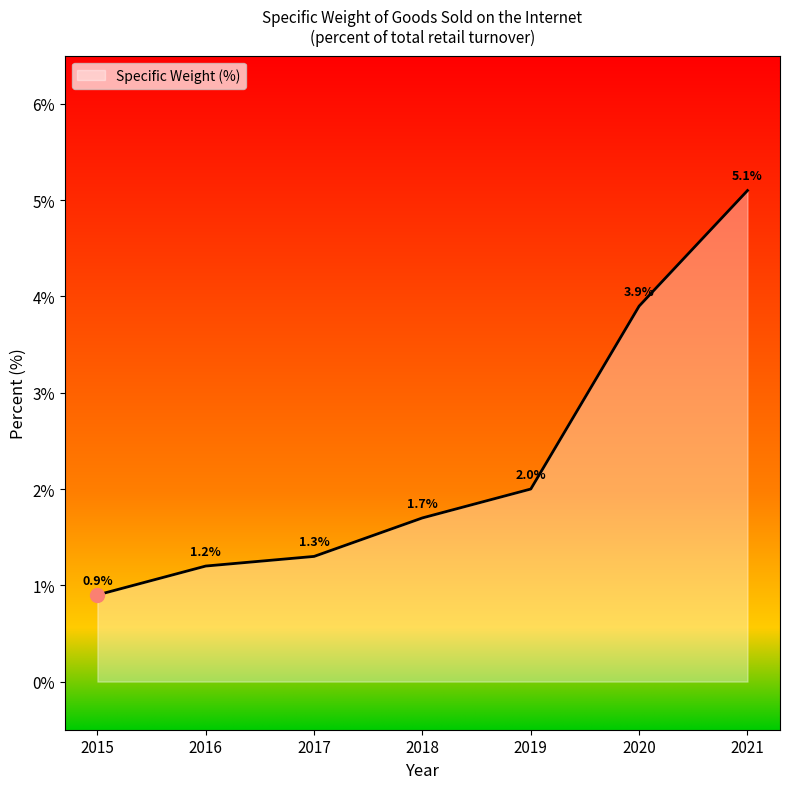

What is the difference between the maximum and minimum values?

4.2